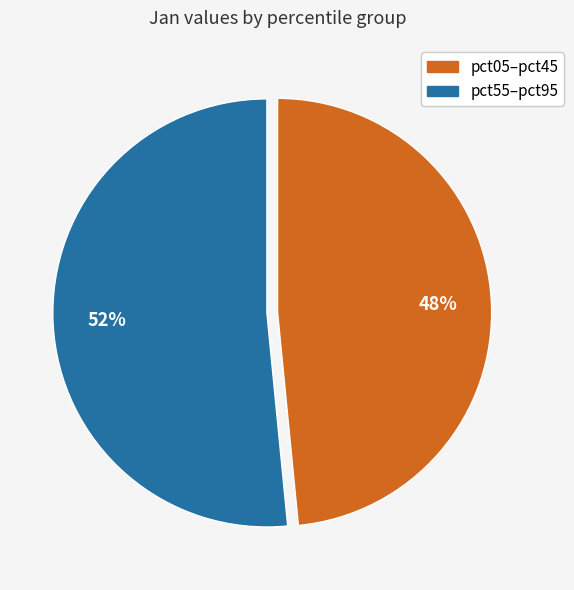

Is there any slice that represents more than half of the pie?

Yes